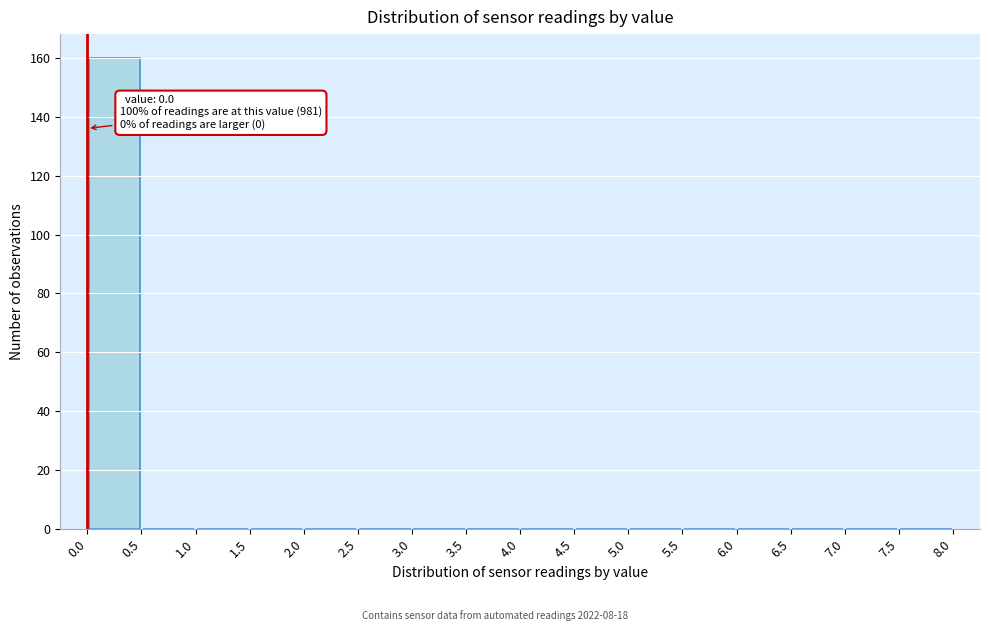

Over which range of the x-axis is the bar tallest?

0.0 to 0.5